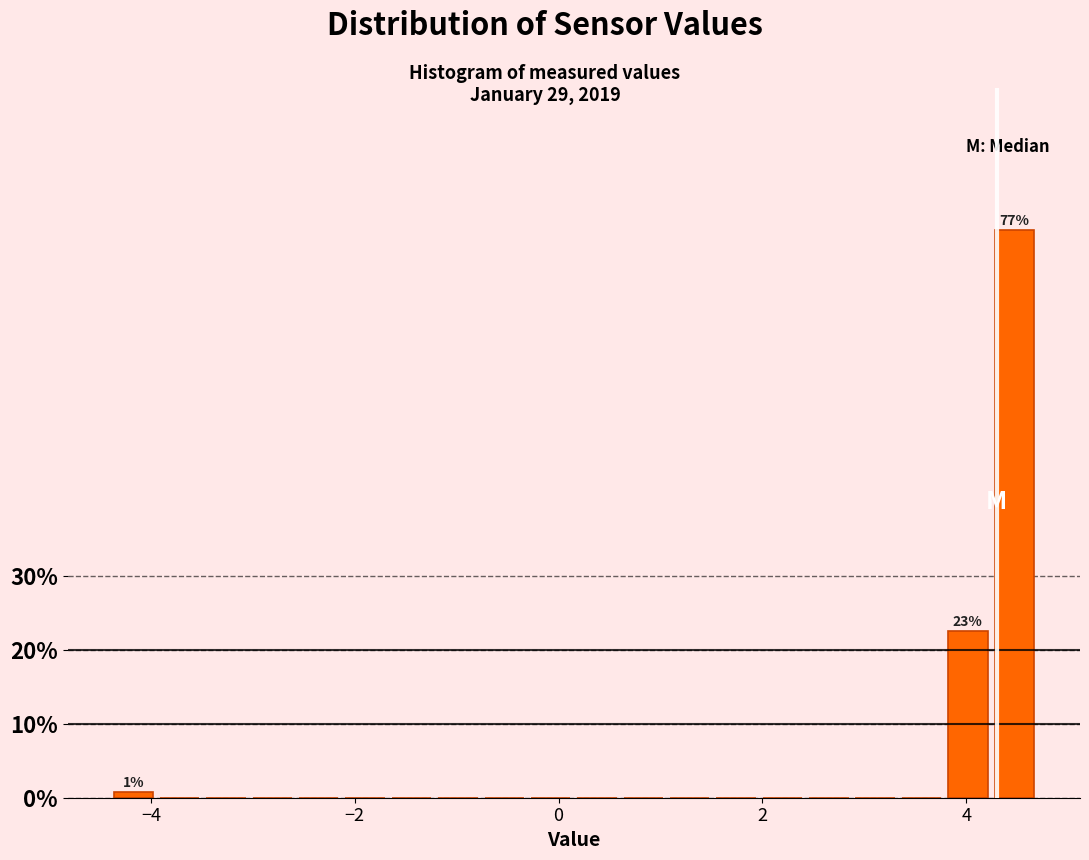

Around what value on the x-axis is the tallest bar? Give the approximate position of its centre, as read against the axis.

4.4